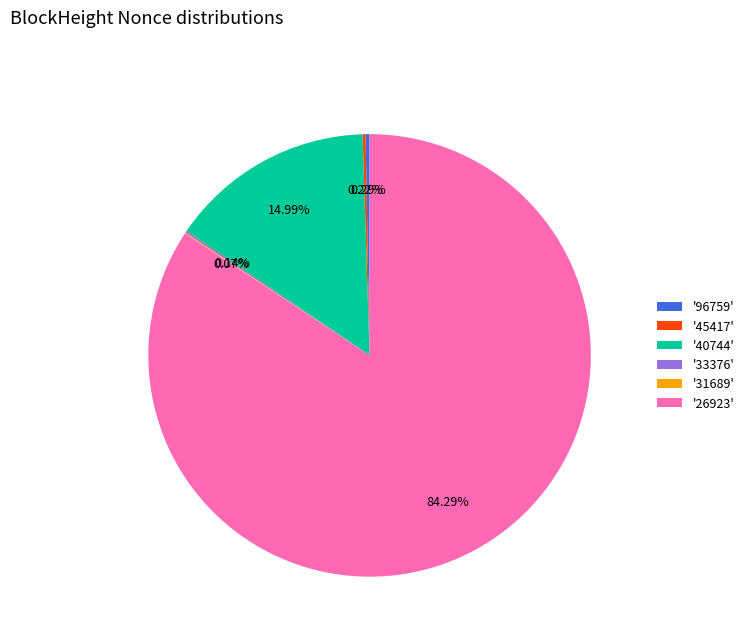

Is the sum of '26923' and '40744' greater than half?

Yes